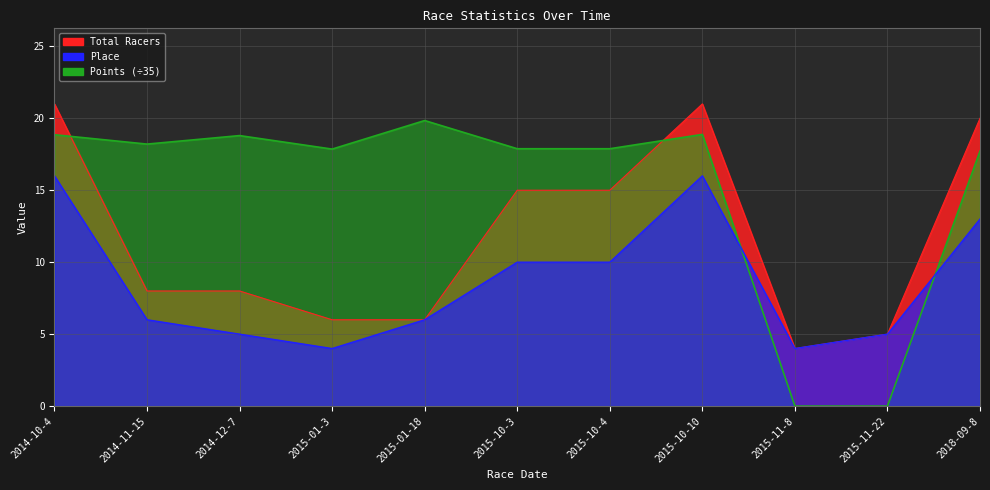

List the series in order of their peak value, highest first.

Total Racers, Points, Place